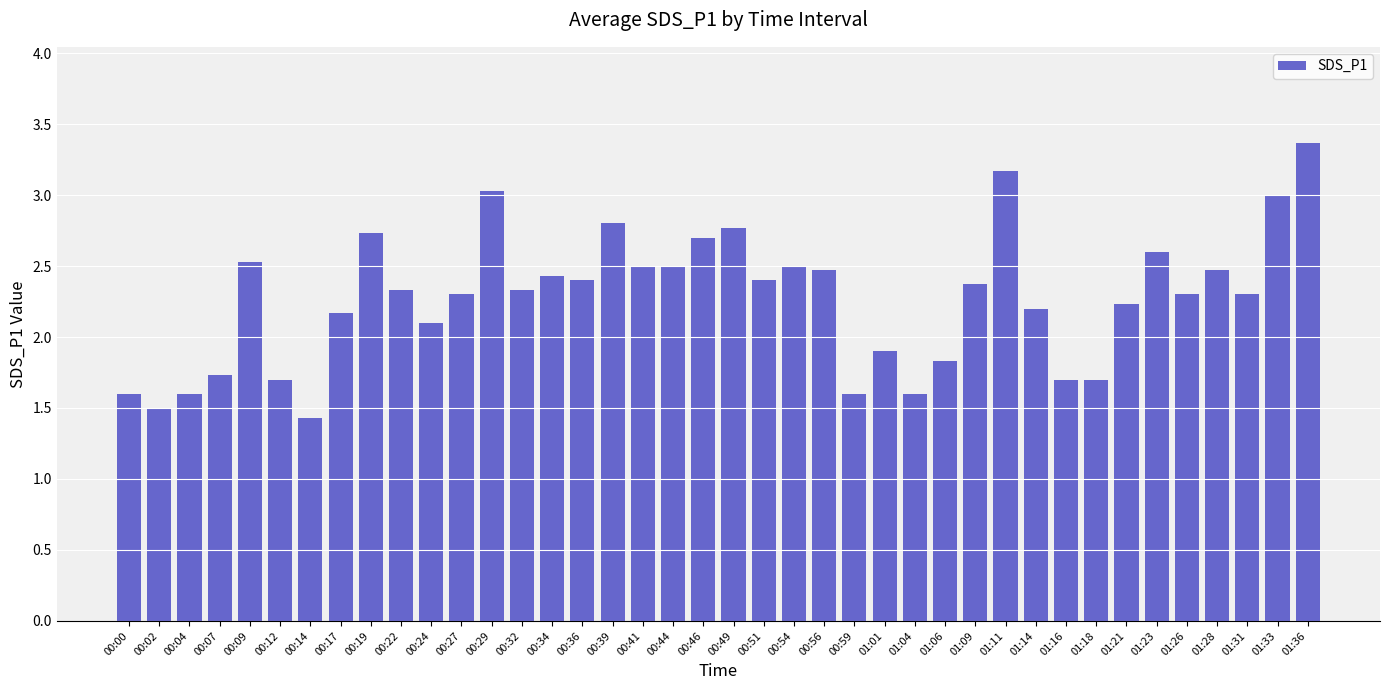

What is the approximate value at 00:39?

2.8